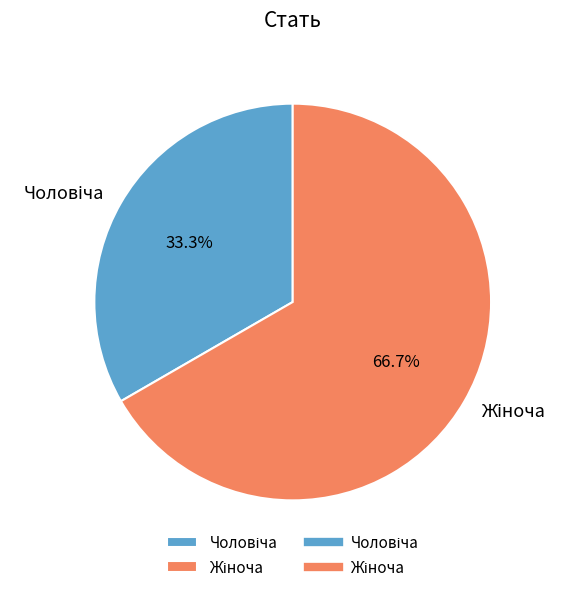

Is there any slice that represents more than half of the pie?

Yes